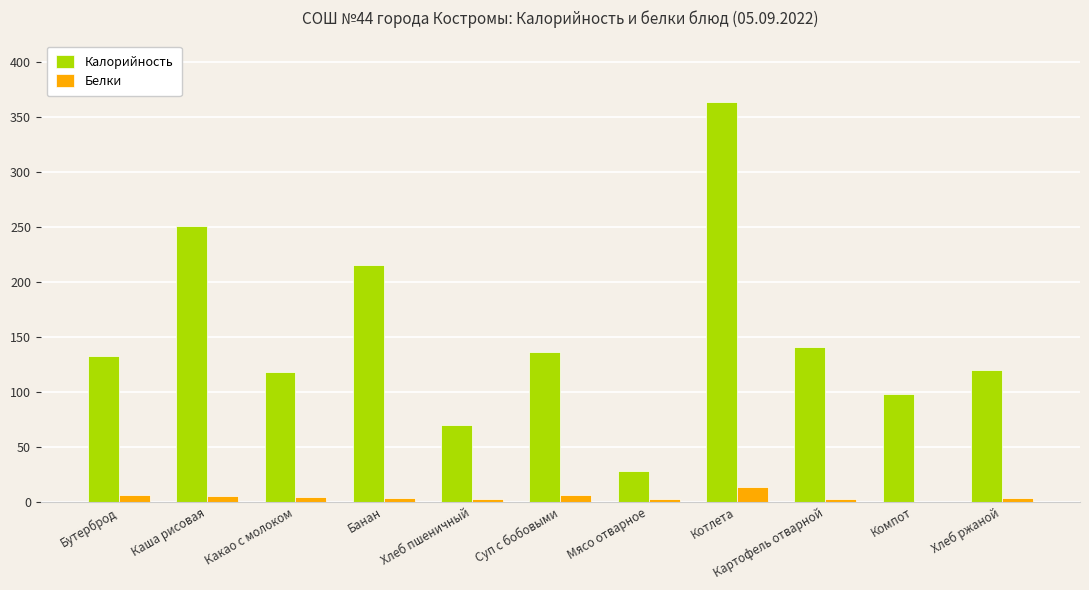

What is the sum of all Калорийность values?

1676.9